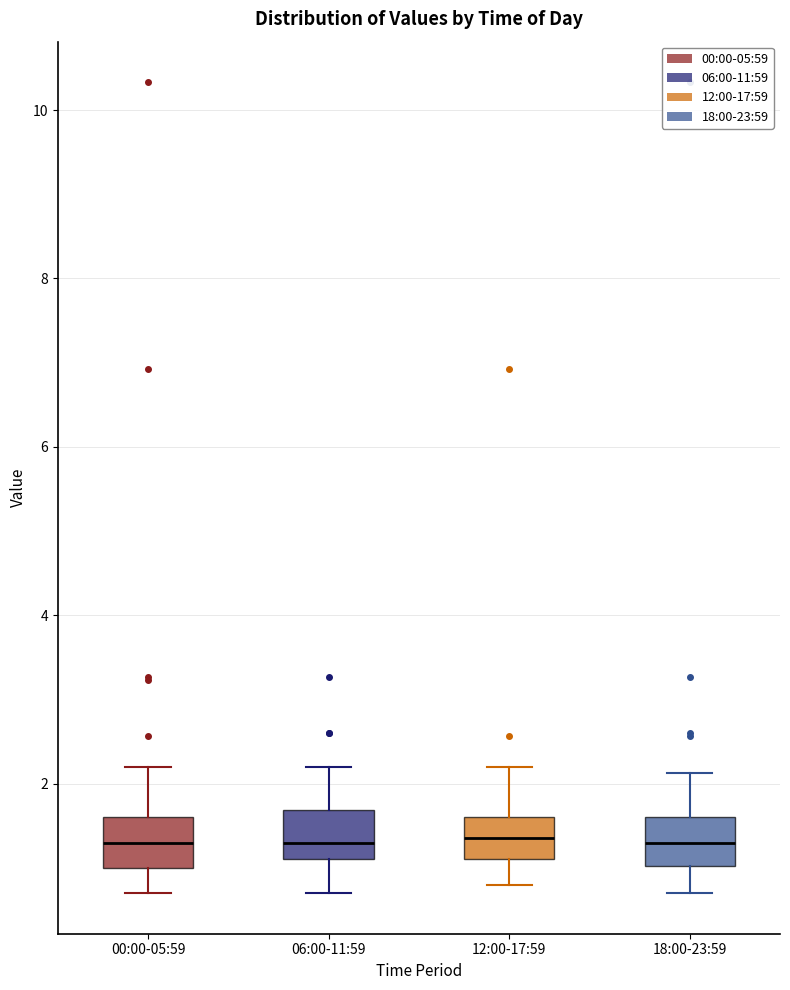

Reading left to right, transcribe this box plot: for each box, give where its median line is, the range the box spans, and where its two whiskers end, as read against the y-axis. The values are not printed on the chart, so give them approximately, as read against the axis.

00:00-05:59: median 1.4, box 1.0 to 1.6, whiskers 0.8 to 2.2
06:00-11:59: median 1.4, box 1.2 to 1.6, whiskers 0.8 to 2.2
12:00-17:59: median 1.4, box 1.2 to 1.6, whiskers 0.8 to 2.2
18:00-23:59: median 1.4, box 1.0 to 1.6, whiskers 0.8 to 2.2